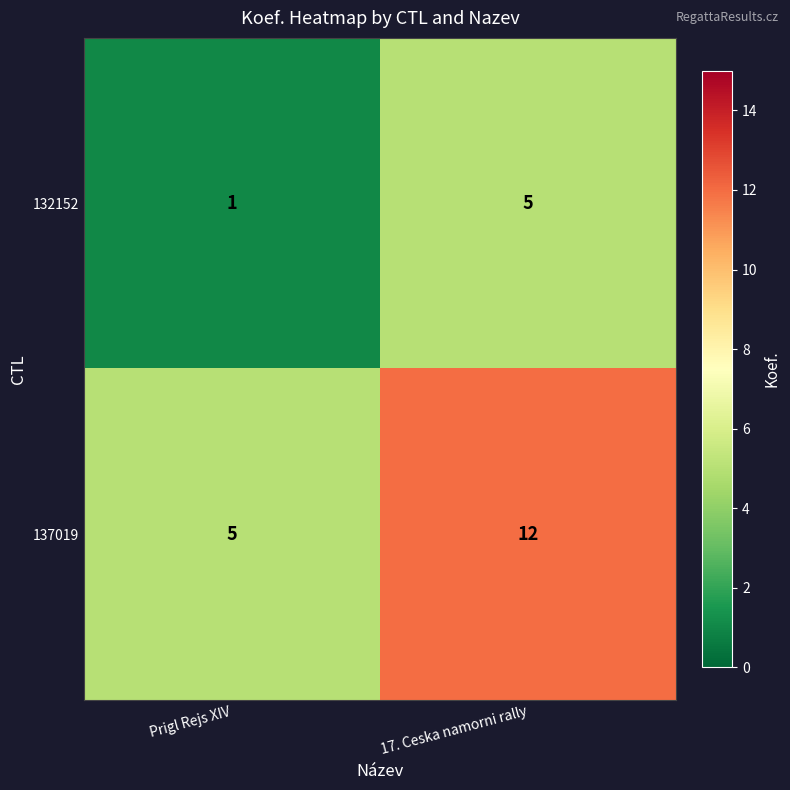

Count the number of categories in the chart.

2